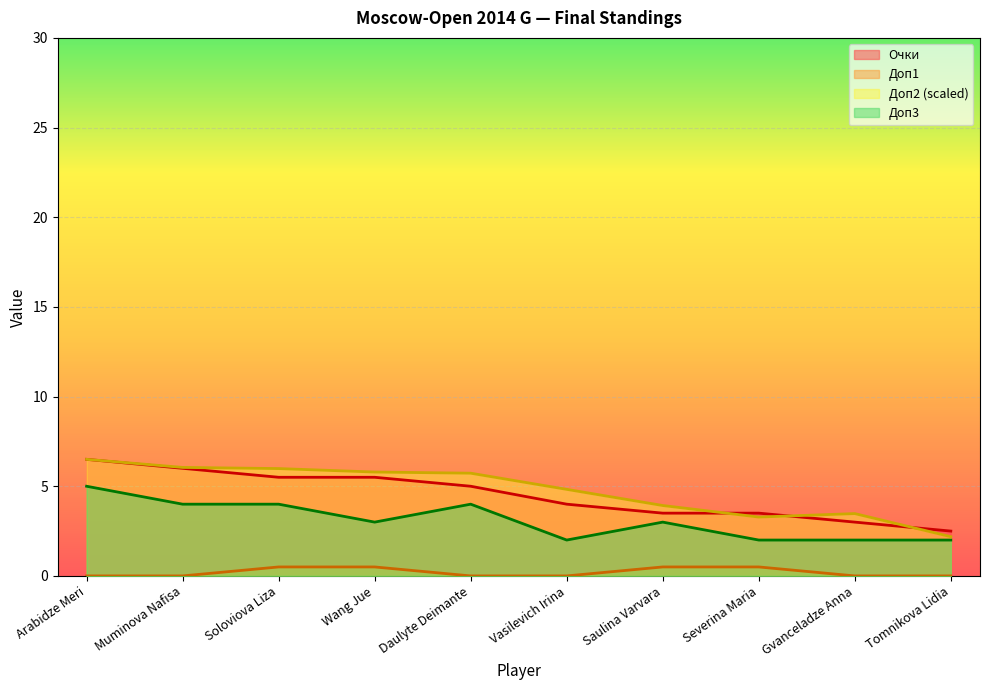

What is the difference between the second highest and minimum values in the Очки series?

3.5